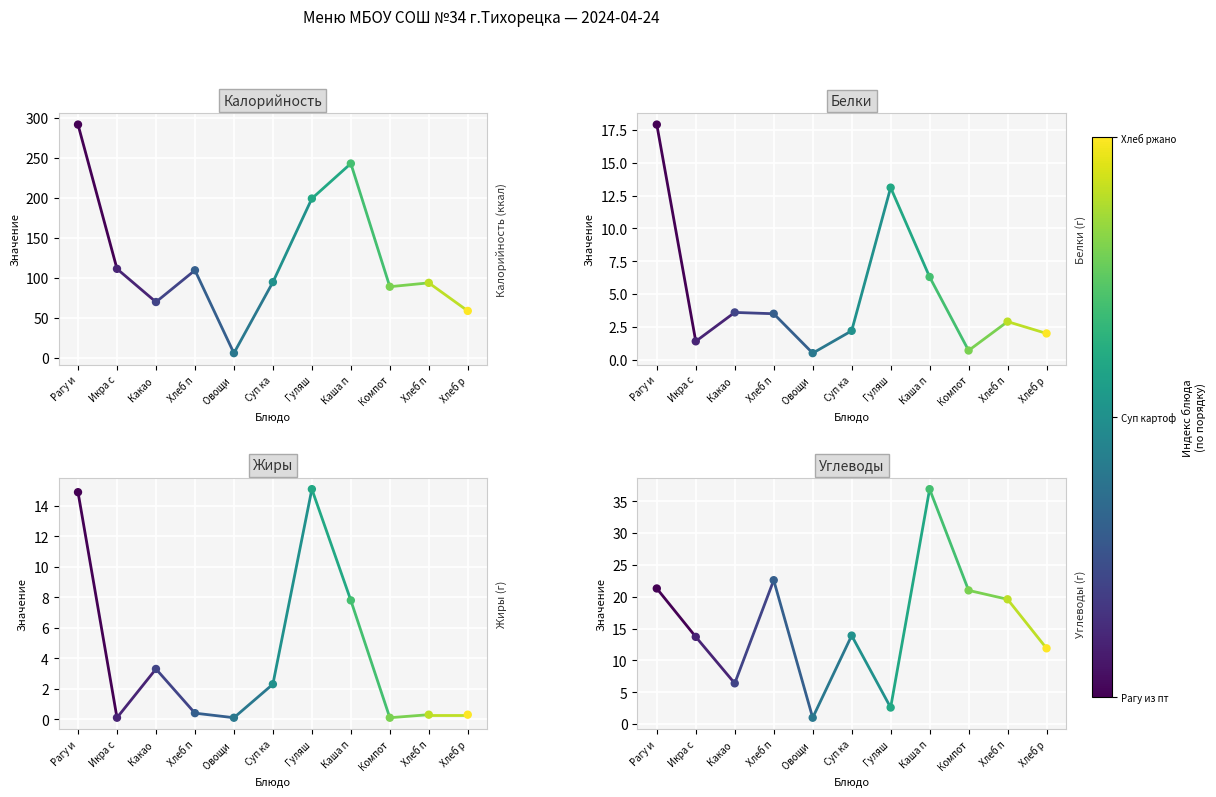

Which series has the largest Y range (max minus min)?

Калорийность